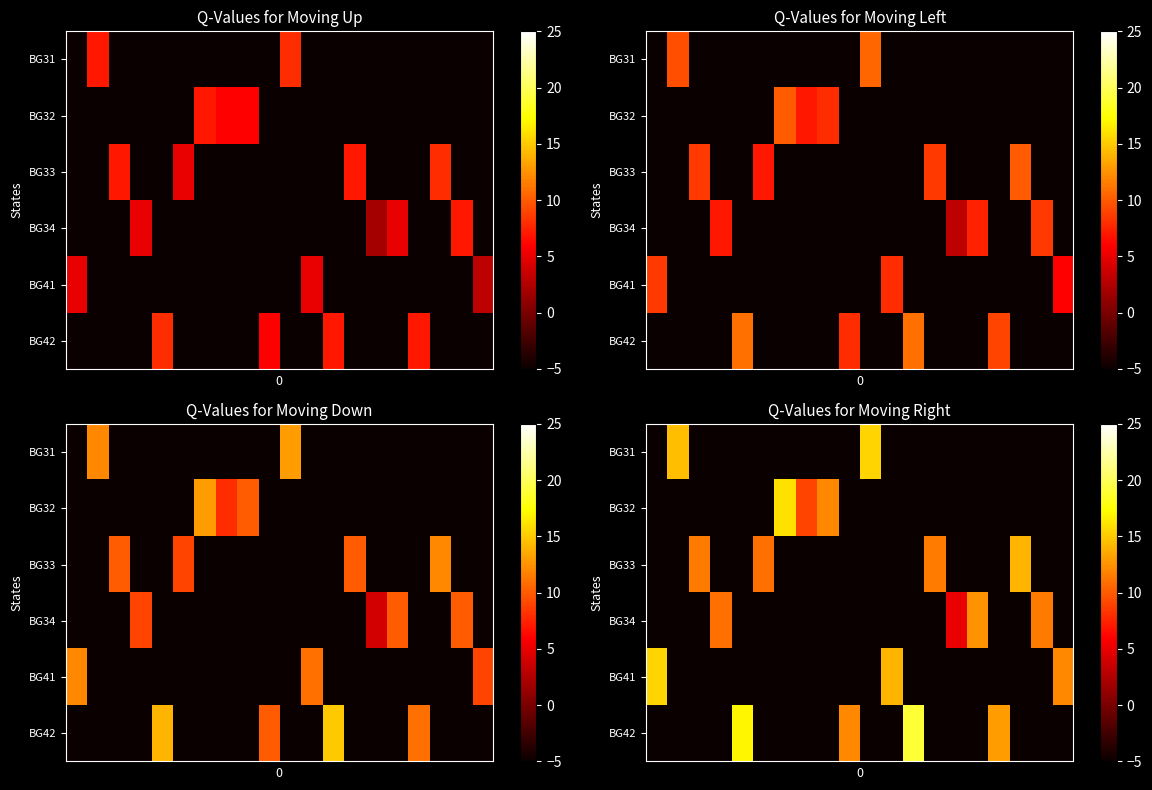

How many categories are shown in the chart?

20